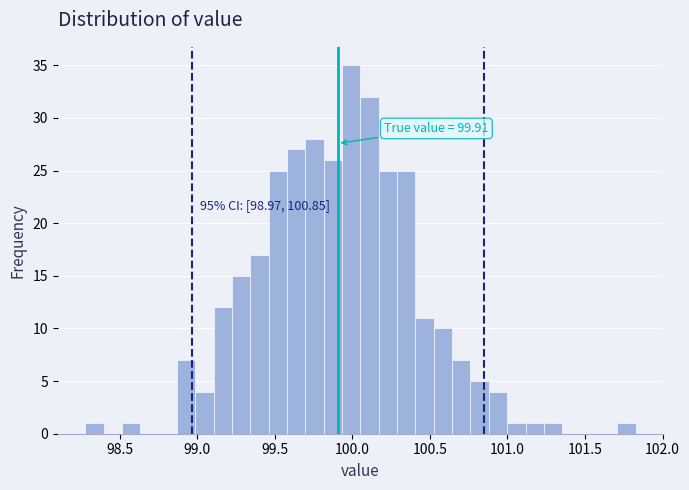

Read against the x-axis, roughly where is the centre of the tallest bar?

100.00